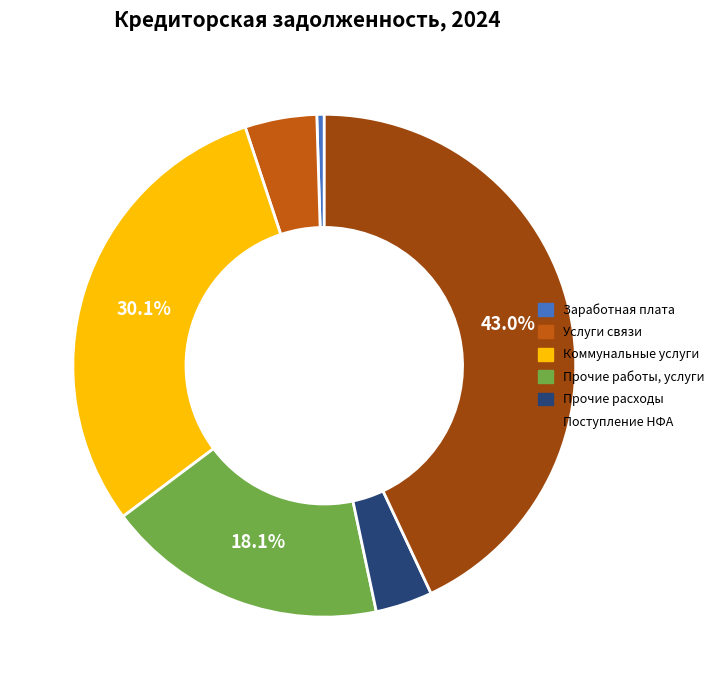

Is there a majority slice in this chart?

No